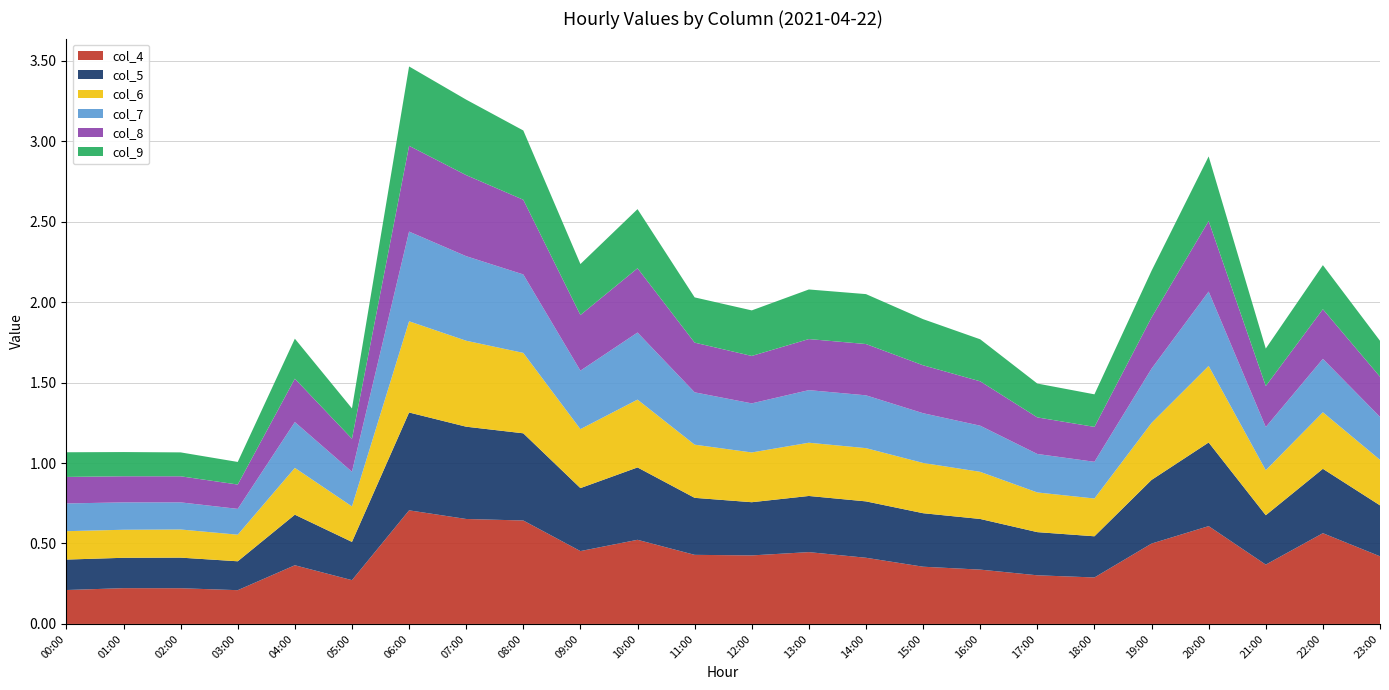

Reading left to right, transcribe all the data shown in this chart.

col_4: 0.2	0.2	0.2	0.2	0.4	0.3	0.7	0.7	0.6	0.5	0.5	0.4	0.4	0.4	0.4	0.4	0.3	0.3	0.3	0.5	0.6	0.4	0.6	0.4
col_5: 0.2	0.2	0.2	0.2	0.3	0.2	0.6	0.6	0.5	0.4	0.4	0.4	0.3	0.3	0.4	0.3	0.3	0.3	0.3	0.4	0.5	0.3	0.4	0.3
col_6: 0.2	0.2	0.2	0.2	0.3	0.2	0.6	0.5	0.5	0.4	0.4	0.3	0.3	0.3	0.3	0.3	0.3	0.2	0.2	0.4	0.5	0.3	0.4	0.3
col_7: 0.2	0.2	0.2	0.2	0.3	0.2	0.6	0.5	0.5	0.4	0.4	0.3	0.3	0.3	0.3	0.3	0.3	0.2	0.2	0.3	0.5	0.3	0.3	0.3
col_8: 0.2	0.2	0.2	0.2	0.3	0.2	0.5	0.5	0.5	0.3	0.4	0.3	0.3	0.3	0.3	0.3	0.3	0.2	0.2	0.3	0.4	0.3	0.3	0.2
col_9: 0.2	0.2	0.1	0.1	0.2	0.2	0.5	0.5	0.4	0.3	0.4	0.3	0.3	0.3	0.3	0.3	0.3	0.2	0.2	0.3	0.4	0.2	0.3	0.2